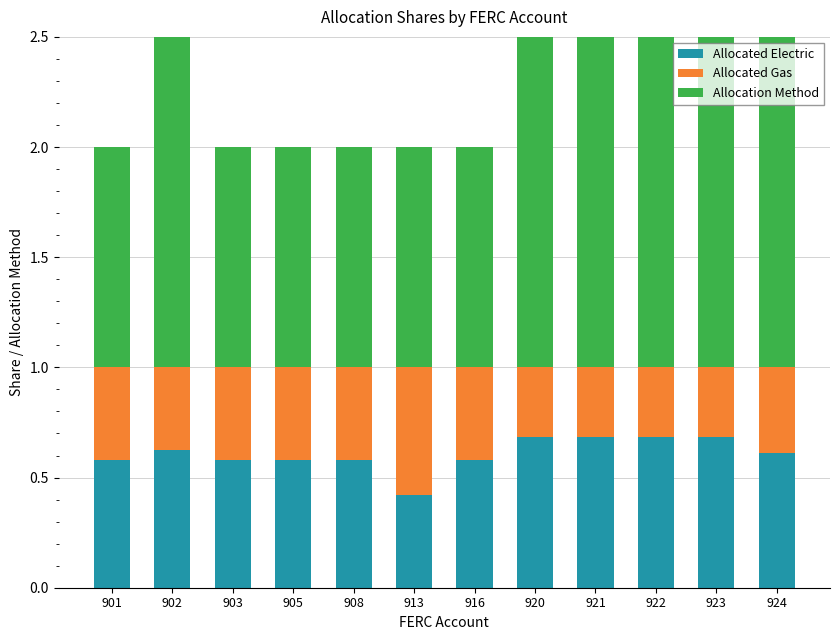

Reading left to right, list all the values displayed in this chart.

Allocated Electric: 901=0.6	902=0.6	903=0.6	905=0.6	908=0.6	913=0.4	916=0.6	920=0.7	921=0.7	922=0.7	923=0.7	924=0.6
Allocated Gas: 901=0.4	902=0.4	903=0.4	905=0.4	908=0.4	913=0.6	916=0.4	920=0.3	921=0.3	922=0.3	923=0.3	924=0.4
Allocation Method: 901=1.0	902=2.0	903=1.0	905=1.0	908=1.0	913=1.0	916=1.0	920=4.0	921=4.0	922=4.0	923=4.0	924=3.0